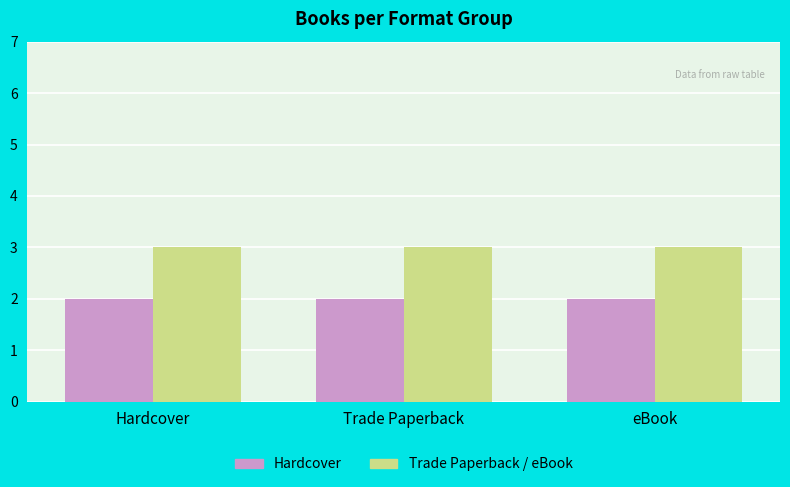

List the series in order of their peak value, lowest first.

Hardcover, Trade Paperback / eBook